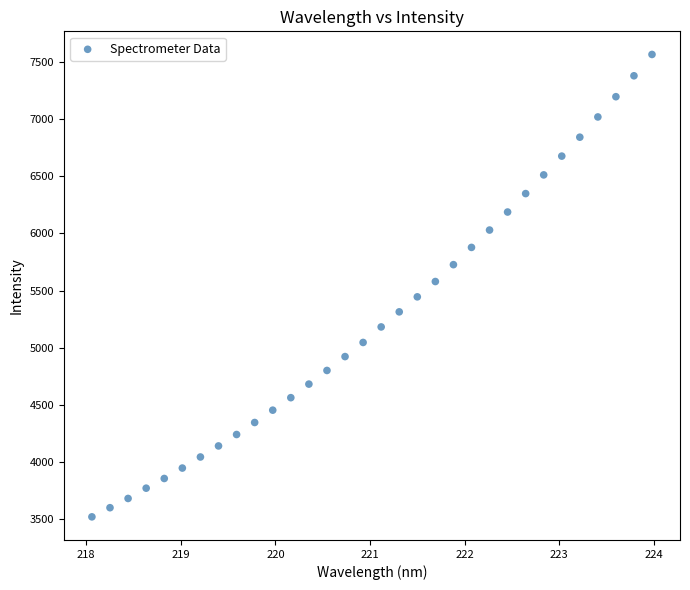

What is the range of Y values (max minus min)?

4042.4